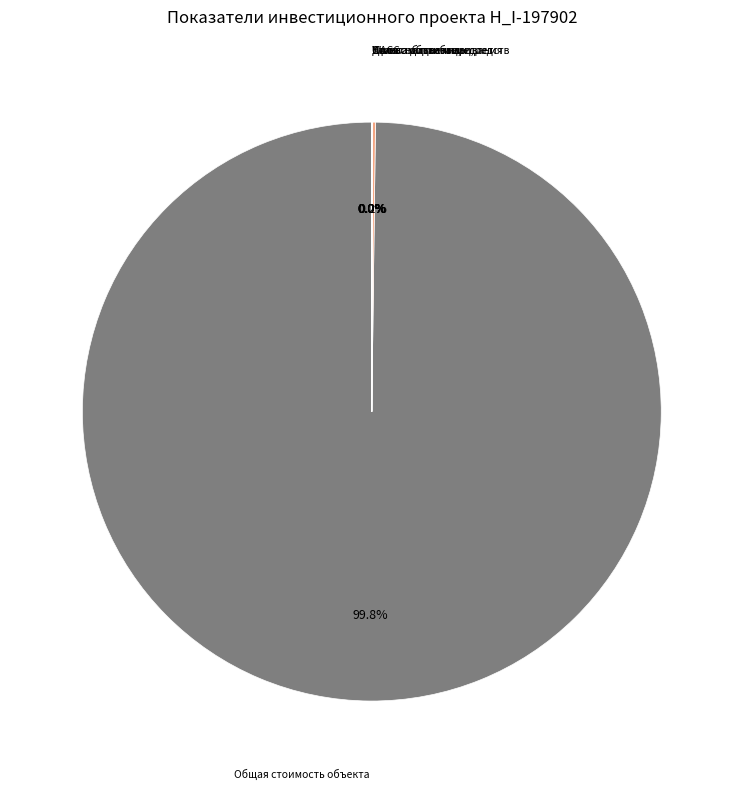

Does any single category account for the majority?

Yes